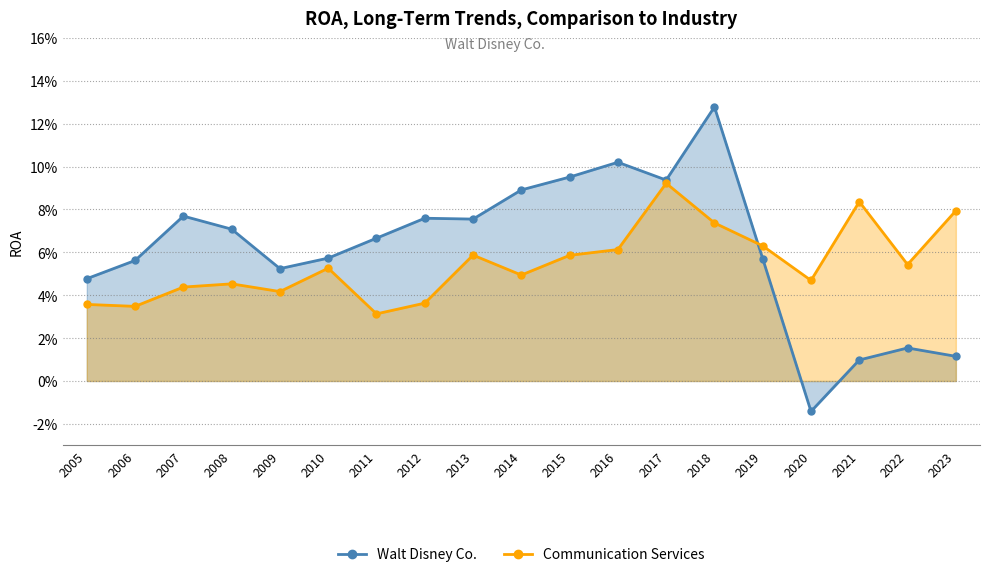

Reading right to left, extract all data points from this chart.

Walt Disney Co.: 2023=0.0	2022=0.0	2021=0.0	2020=-0.0	2019=0.1	2018=0.1	2017=0.1	2016=0.1	2015=0.1	2014=0.1	2013=0.1	2012=0.1	2011=0.1	2010=0.1	2009=0.1	2008=0.1	2007=0.1	2006=0.1	2005=0.0
Communication Services: 2023=0.1	2022=0.1	2021=0.1	2020=0.0	2019=0.1	2018=0.1	2017=0.1	2016=0.1	2015=0.1	2014=0.0	2013=0.1	2012=0.0	2011=0.0	2010=0.1	2009=0.0	2008=0.0	2007=0.0	2006=0.0	2005=0.0